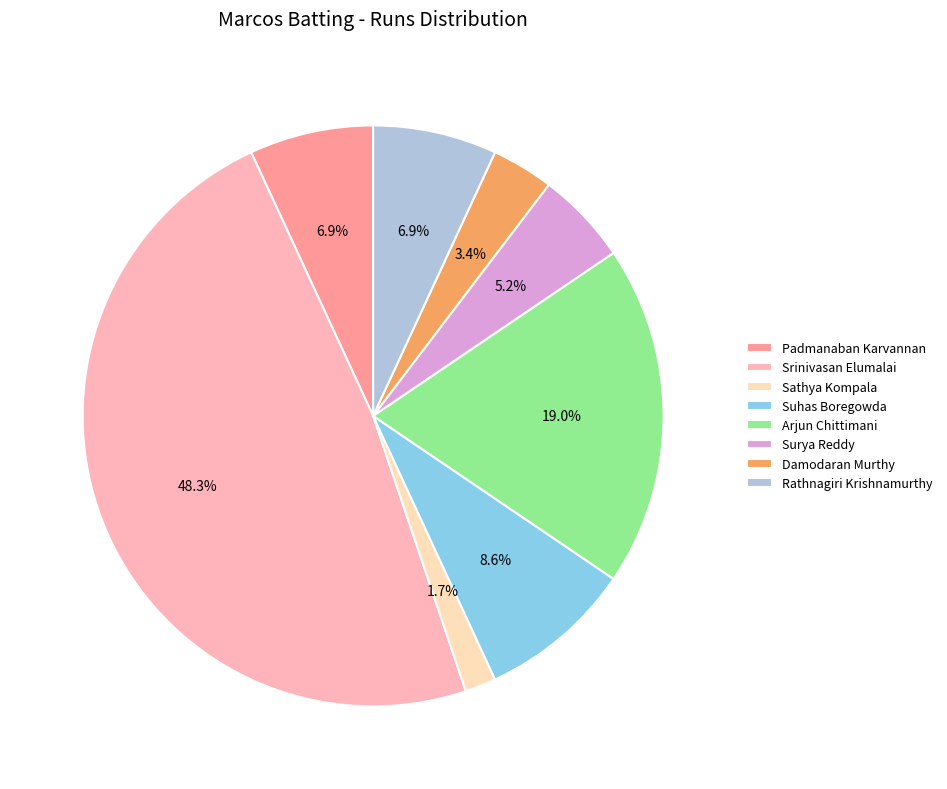

What is the smallest slice in the pie chart?

Sathya Kompala